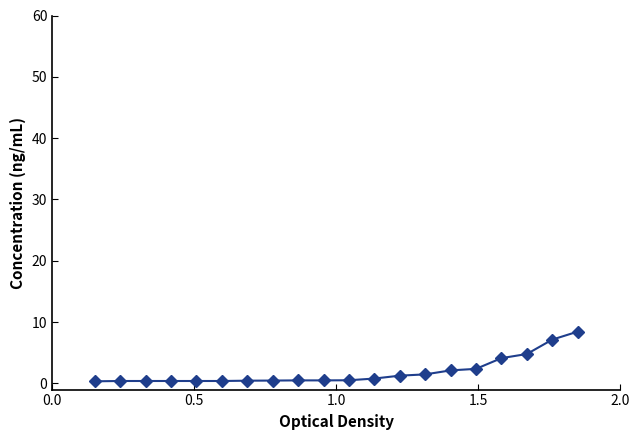

What is the sum of all values?

37.4